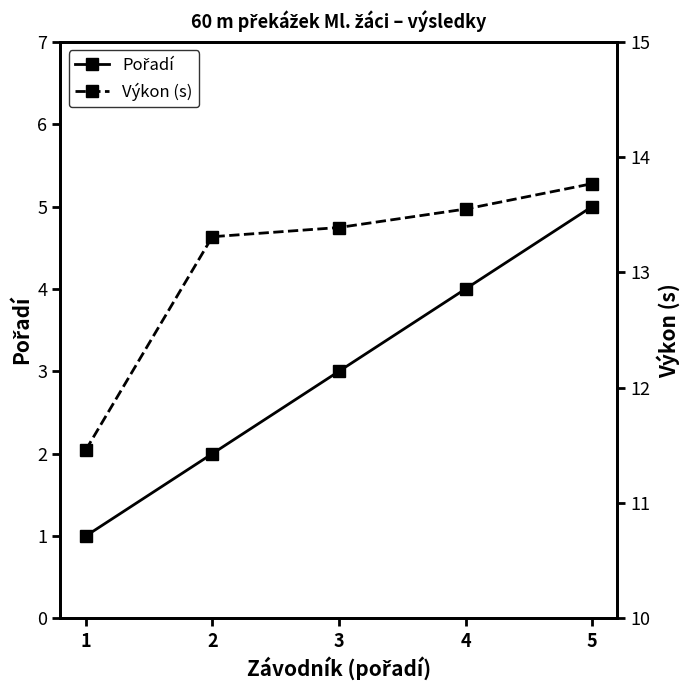

What is the value of the Výkon (s) point at the 5th from the left?

13.8